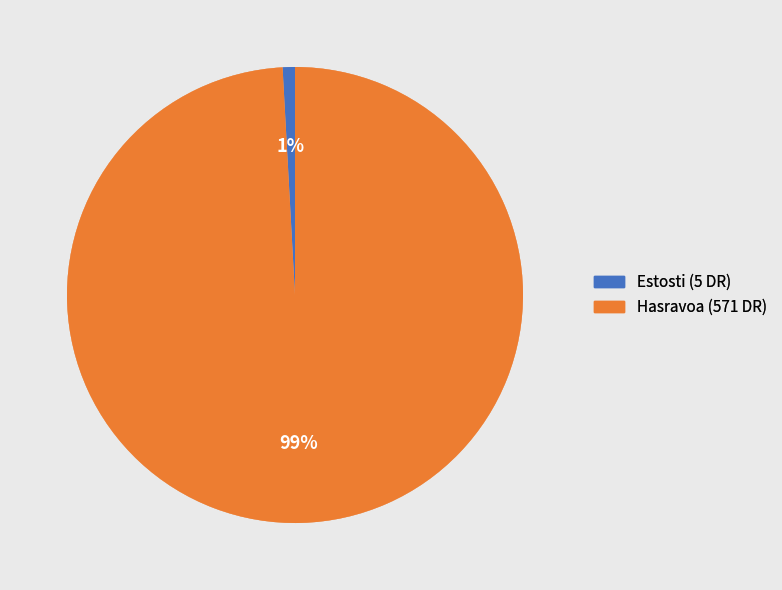

What percentage is the Hasravoa slice, to the nearest percent?

99%